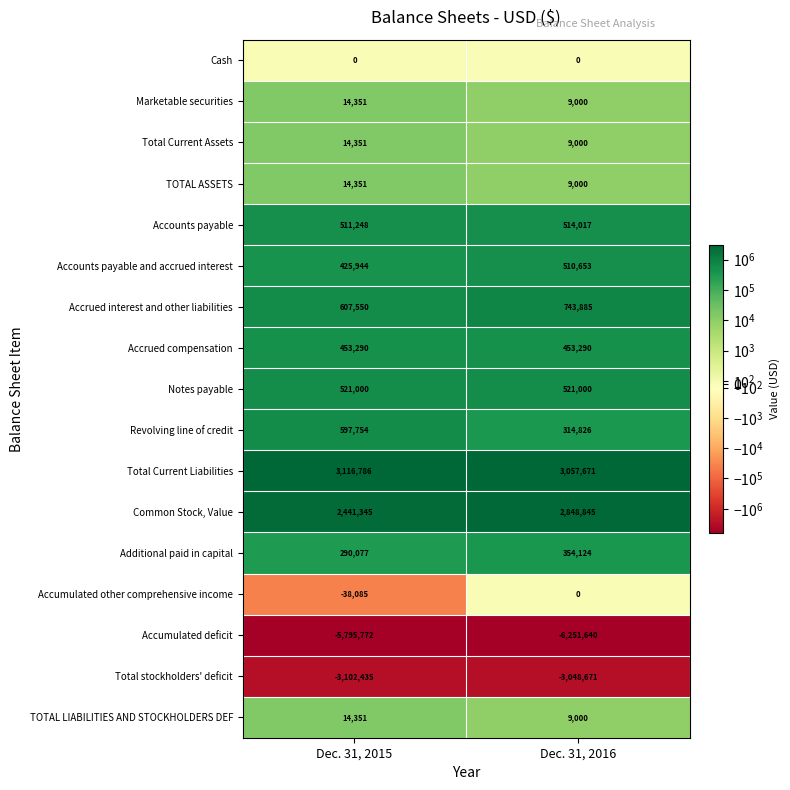

Read the Accumulated deficit value at Dec. 31, 2016, to the nearest 100.

-6251600